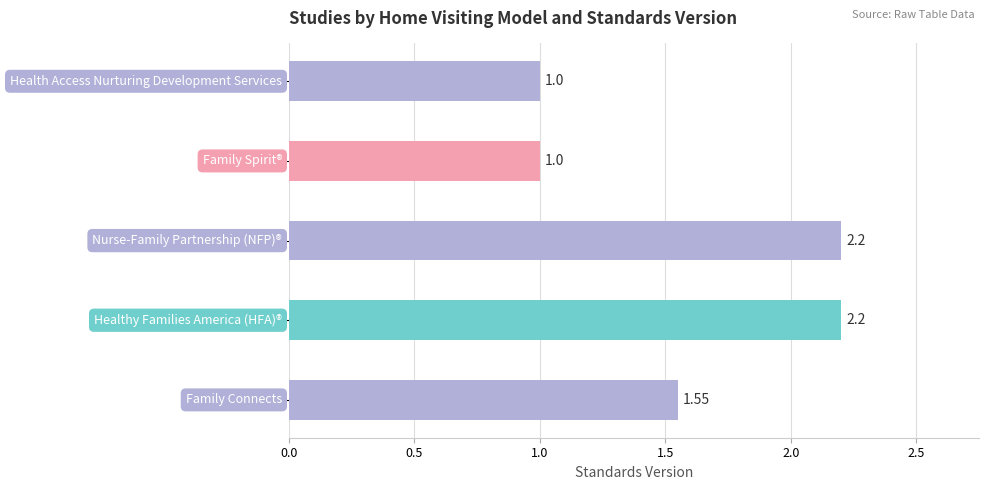

Are the bars horizontal?

Yes